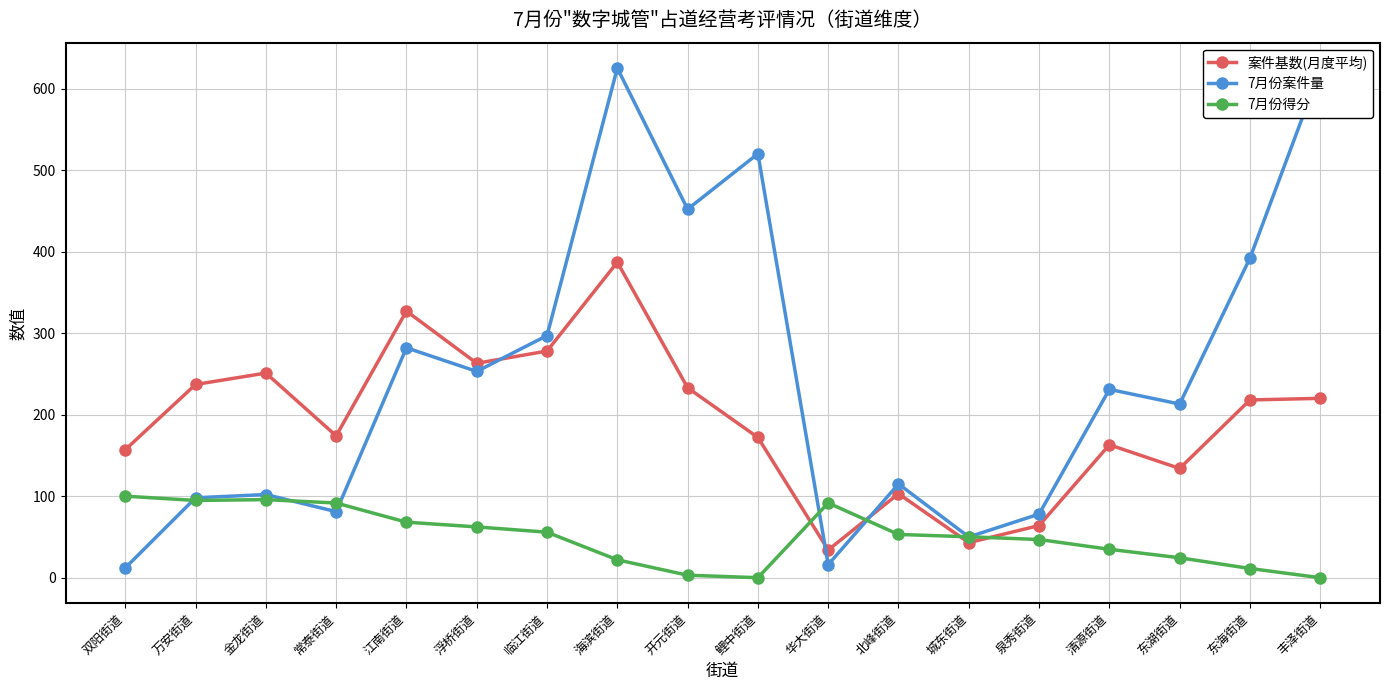

The 7月份得分 series shows 11.3 at 东海街道. True or false?

True